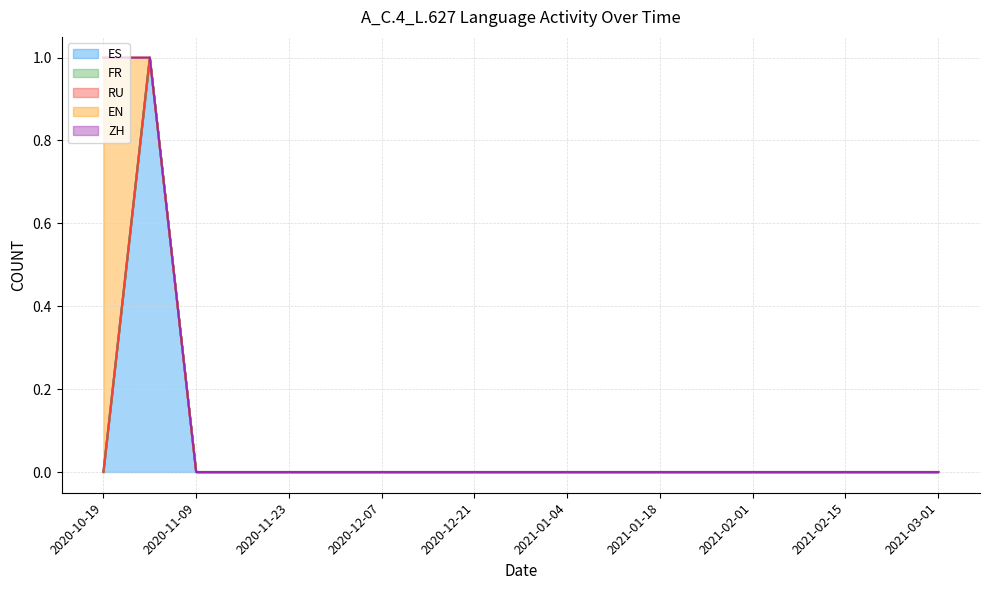

Reading left to right, what are all the values shown in this chart?

ES: 2020-10-19=0	2020-11-02=1	2020-11-09=0	2020-11-16=0	2020-11-23=0	2020-11-30=0	2020-12-07=0	2020-12-14=0	2020-12-21=0	2020-12-28=0	2021-01-04=0	2021-01-11=0	2021-01-18=0	2021-01-25=0	2021-02-01=0	2021-02-08=0	2021-02-15=0	2021-02-22=0	2021-03-01=0
FR: 2020-10-19=0	2020-11-02=0	2020-11-09=0	2020-11-16=0	2020-11-23=0	2020-11-30=0	2020-12-07=0	2020-12-14=0	2020-12-21=0	2020-12-28=0	2021-01-04=0	2021-01-11=0	2021-01-18=0	2021-01-25=0	2021-02-01=0	2021-02-08=0	2021-02-15=0	2021-02-22=0	2021-03-01=0
RU: 2020-10-19=0	2020-11-02=0	2020-11-09=0	2020-11-16=0	2020-11-23=0	2020-11-30=0	2020-12-07=0	2020-12-14=0	2020-12-21=0	2020-12-28=0	2021-01-04=0	2021-01-11=0	2021-01-18=0	2021-01-25=0	2021-02-01=0	2021-02-08=0	2021-02-15=0	2021-02-22=0	2021-03-01=0
EN: 2020-10-19=1	2020-11-02=0	2020-11-09=0	2020-11-16=0	2020-11-23=0	2020-11-30=0	2020-12-07=0	2020-12-14=0	2020-12-21=0	2020-12-28=0	2021-01-04=0	2021-01-11=0	2021-01-18=0	2021-01-25=0	2021-02-01=0	2021-02-08=0	2021-02-15=0	2021-02-22=0	2021-03-01=0
ZH: 2020-10-19=0	2020-11-02=0	2020-11-09=0	2020-11-16=0	2020-11-23=0	2020-11-30=0	2020-12-07=0	2020-12-14=0	2020-12-21=0	2020-12-28=0	2021-01-04=0	2021-01-11=0	2021-01-18=0	2021-01-25=0	2021-02-01=0	2021-02-08=0	2021-02-15=0	2021-02-22=0	2021-03-01=0